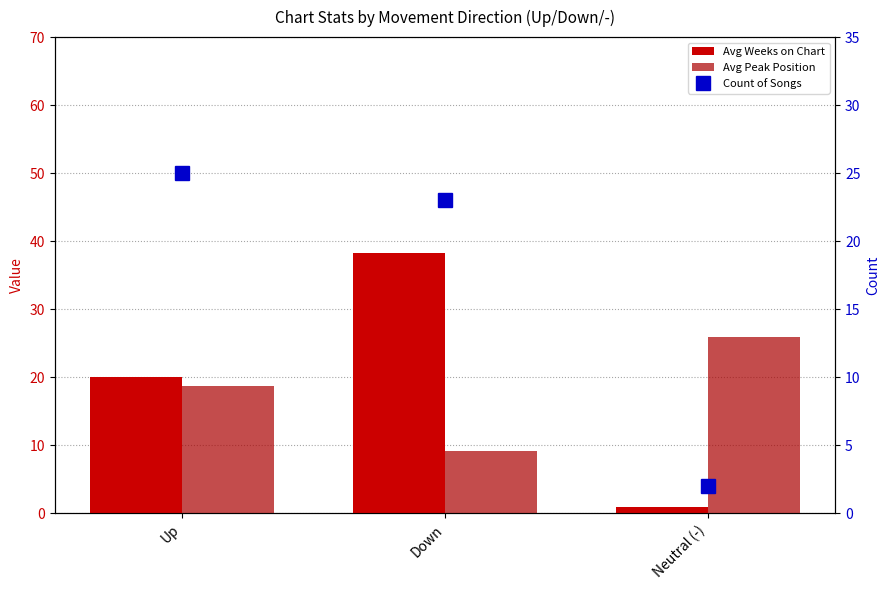

At which label does Avg Weeks on Chart first exceed 20?

Up